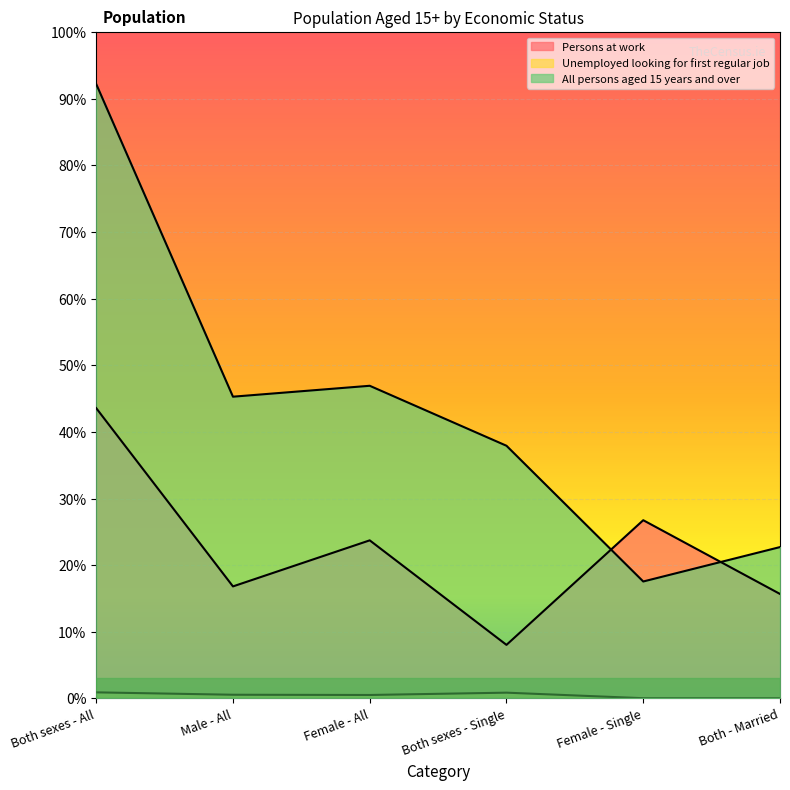

Rank the categories by Persons at work value from lowest to highest.

Both sexes - Single, Both - Married, Male - All, Female - All, Female - Single, Both sexes - All